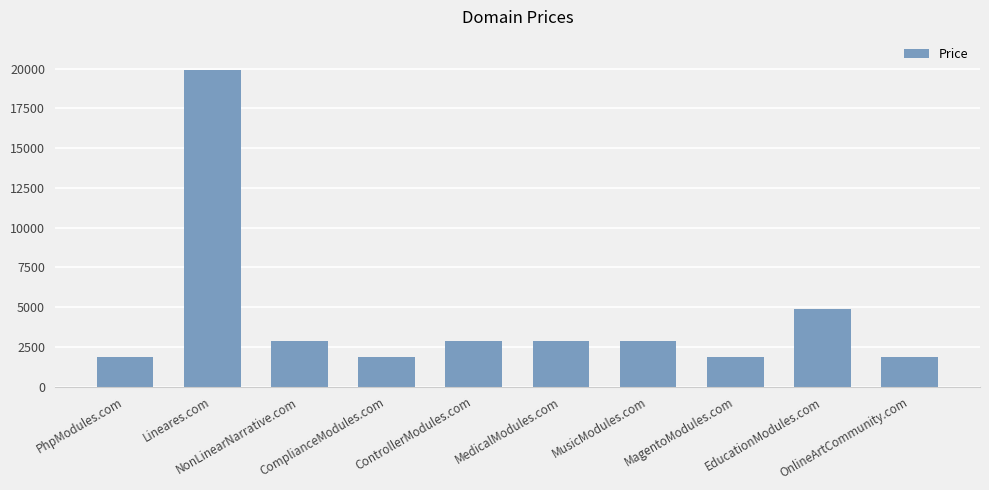

Between ComplianceModules.com and MedicalModules.com, which is larger?

MedicalModules.com